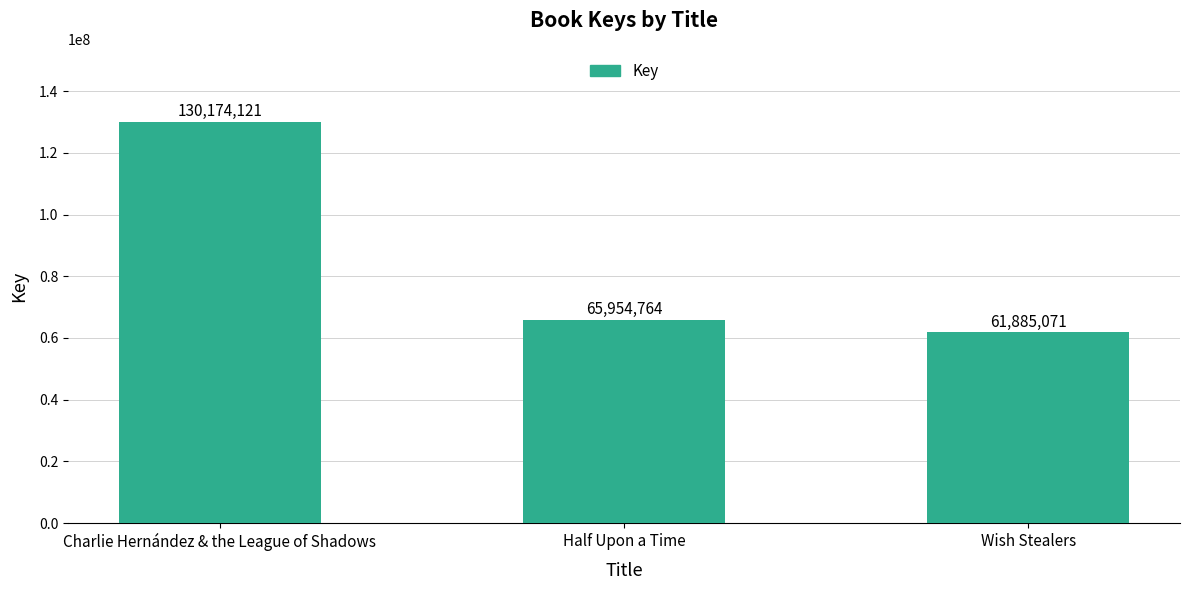

Reading left to right, transcribe all the data shown in this chart.

Charlie Hernández & the League of Shadows=130174121	Half Upon a Time=65954764	Wish Stealers=61885071